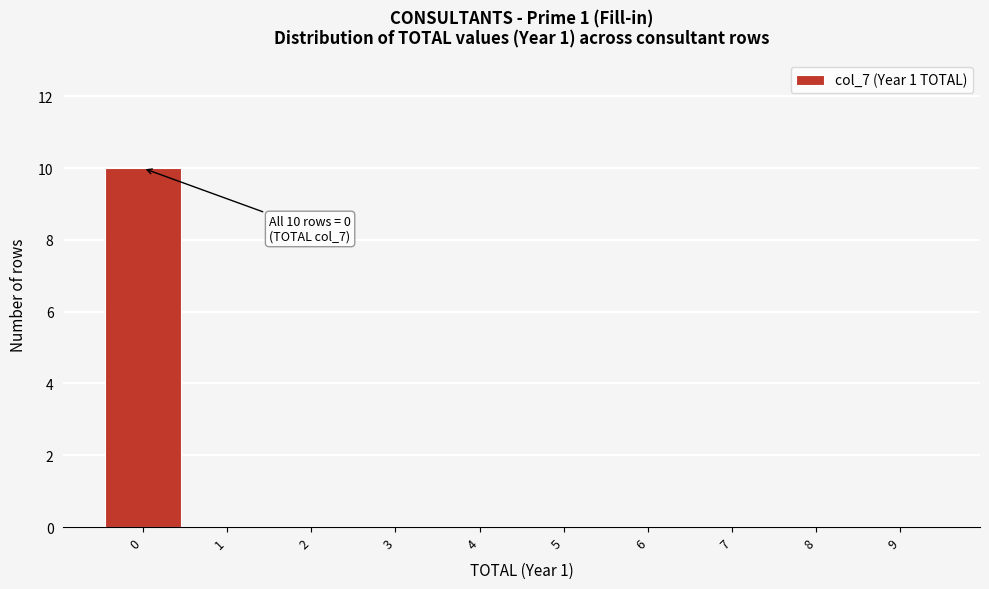

Over which range of the x-axis is the bar tallest?

-0.5 to 0.5